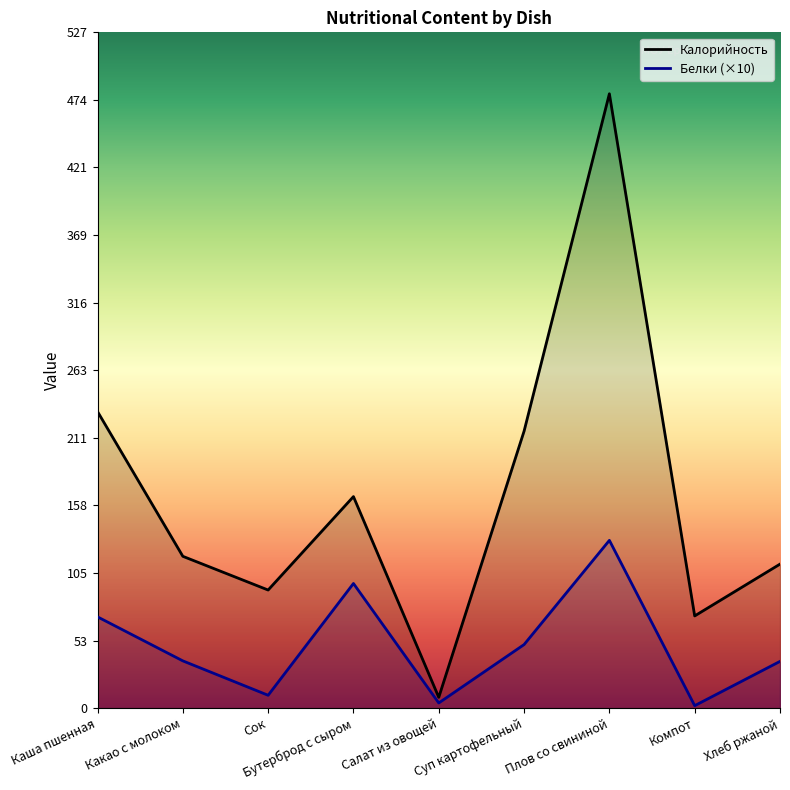

At which label does Калорийность reach its peak?

Плов со свининой